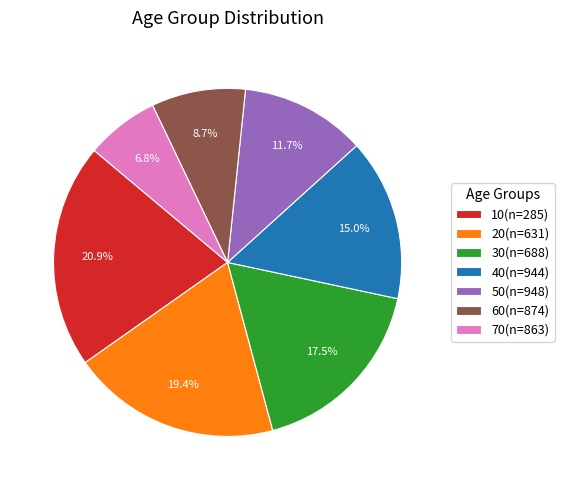

Count the number of slices in the pie.

7